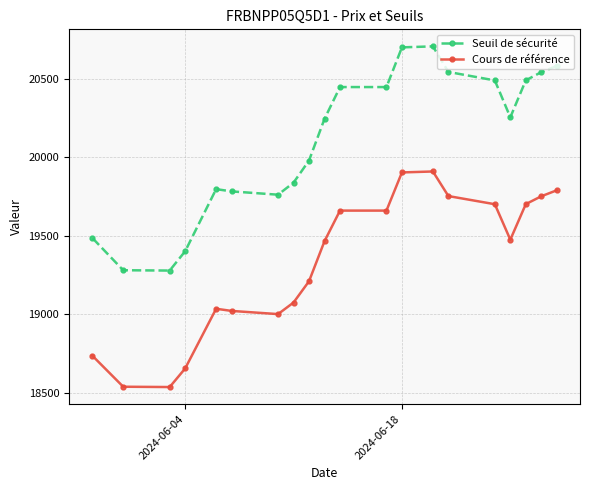

What is the sum of all Seuil de sécurité values?

402036.9